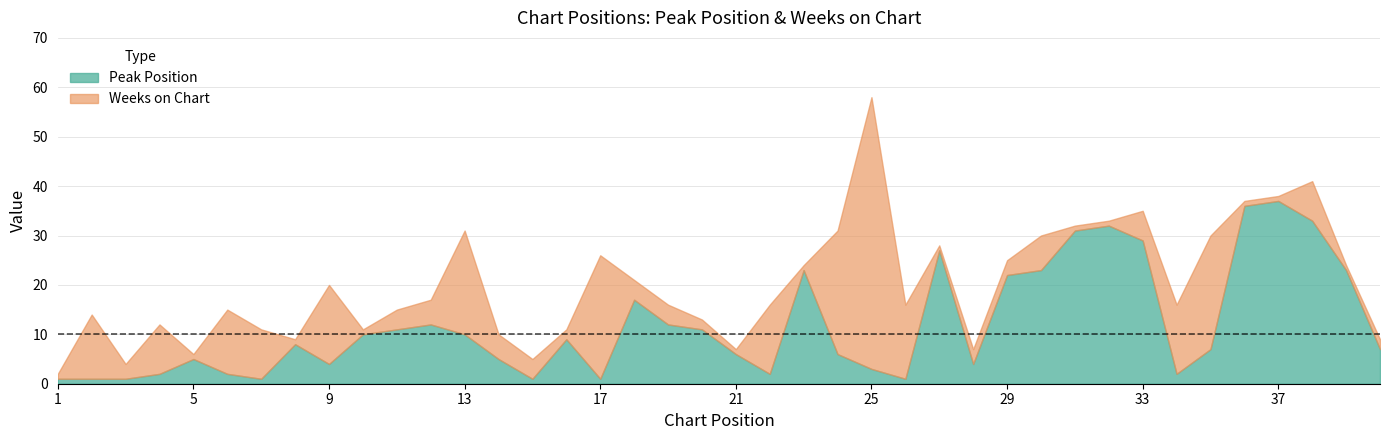

The value of Peak Position at 34 is 2. True or false?

True